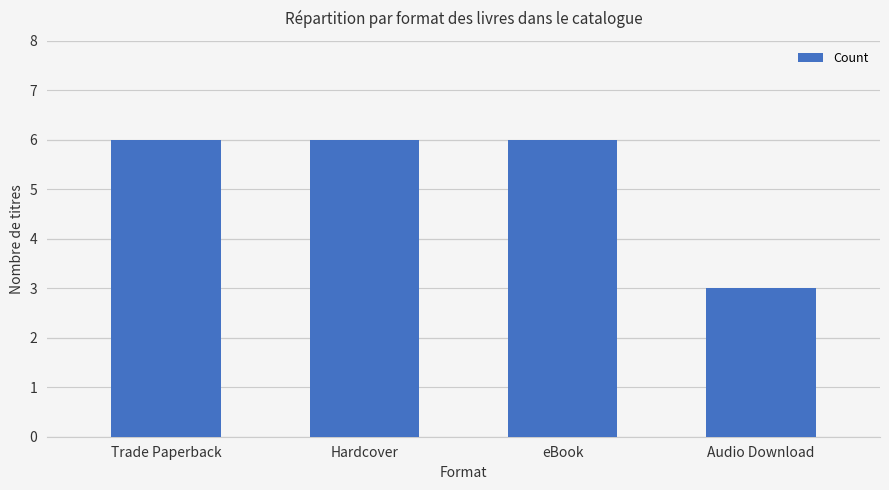

The value at Hardcover is 2. True or false?

False